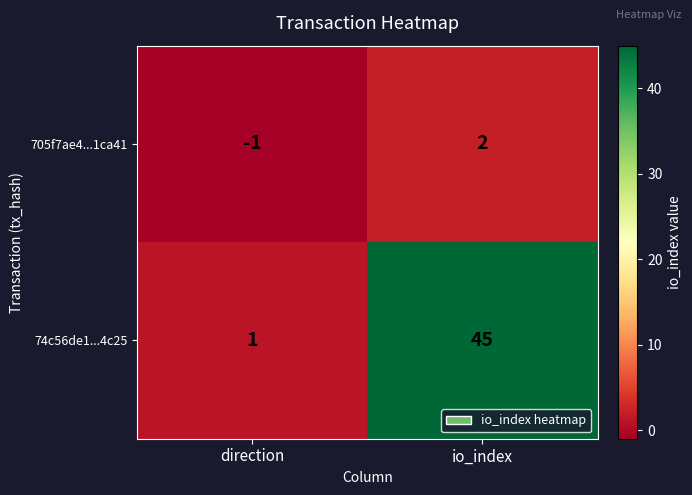

What is the smallest value displayed?

-1